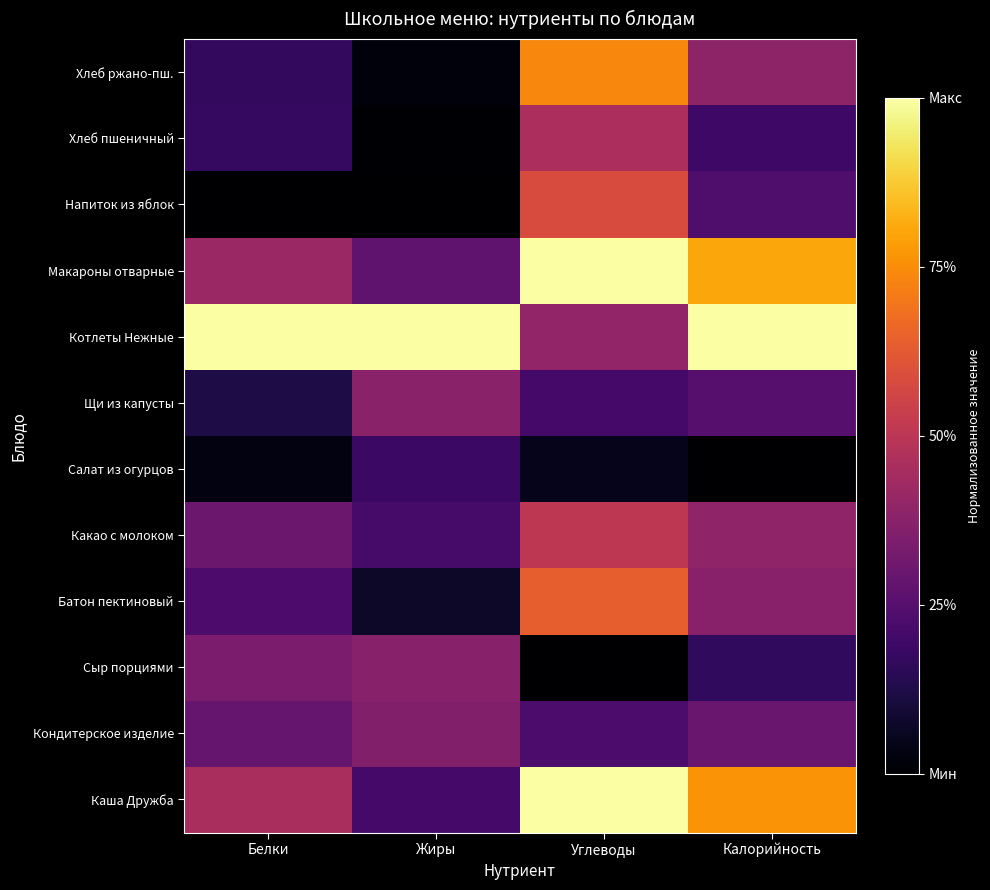

Reading left to right, extract all data points from this chart.

Каша Дружба: Белки=0.5	Жиры=0.2	Углеводы=1.0	Калорийность=0.8
Кондитерское изделие: Белки=0.3	Жиры=0.4	Углеводы=0.2	Калорийность=0.3
Сыр порциями: Белки=0.3	Жиры=0.4	Углеводы=0.0	Калорийность=0.2
Батон пектиновый: Белки=0.2	Жиры=0.1	Углеводы=0.6	Калорийность=0.4
Какао с молоком: Белки=0.3	Жиры=0.2	Углеводы=0.5	Калорийность=0.4
Салат из огурцов: Белки=0.0	Жиры=0.2	Углеводы=0.0	Калорийность=0.0
Щи из капусты: Белки=0.1	Жиры=0.4	Углеводы=0.2	Калорийность=0.3
Котлеты Нежные: Белки=1.0	Жиры=1.0	Углеводы=0.4	Калорийность=1.0
Макароны отварные: Белки=0.4	Жиры=0.3	Углеводы=1.0	Калорийность=0.8
Напиток из яблок: Белки=0.0	Жиры=0.0	Углеводы=0.6	Калорийность=0.2
Хлеб пшеничный: Белки=0.2	Жиры=0.0	Углеводы=0.5	Калорийность=0.2
Хлеб ржано-пш.: Белки=0.2	Жиры=0.0	Углеводы=0.7	Калорийность=0.4